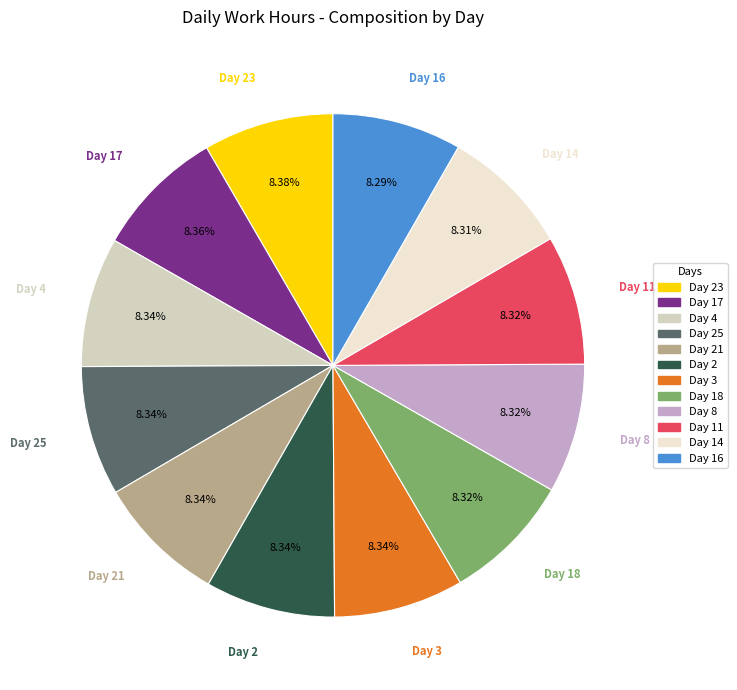

Combined, what portion of the pie is Day 18 and Day 21?

16.7%